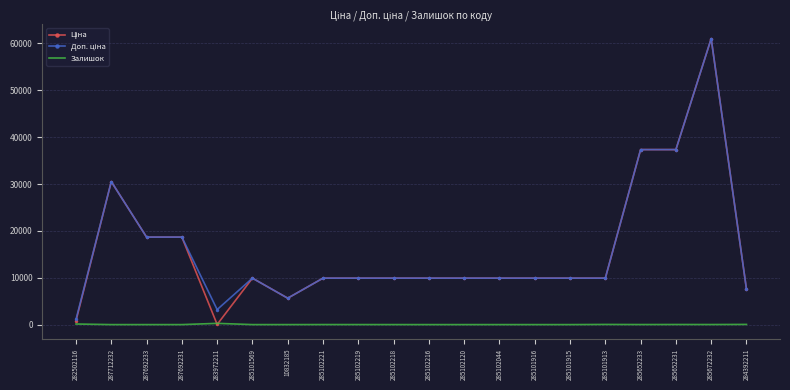

What is the spread (max minus min) of values at 285101915?

9908.5